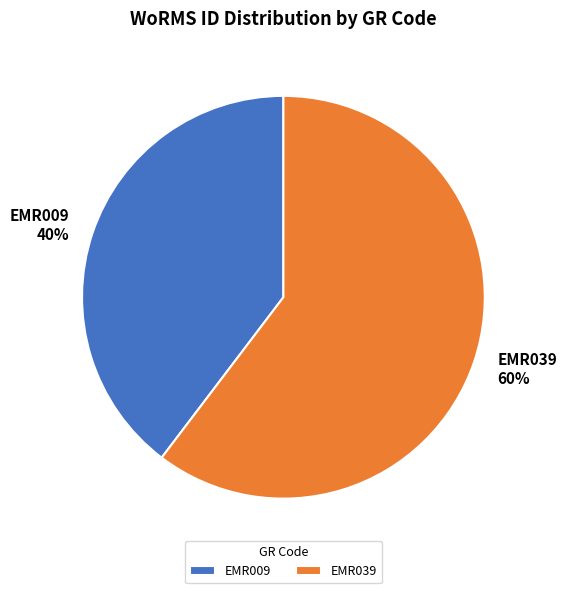

Which category has the biggest portion of the pie?

EMR039